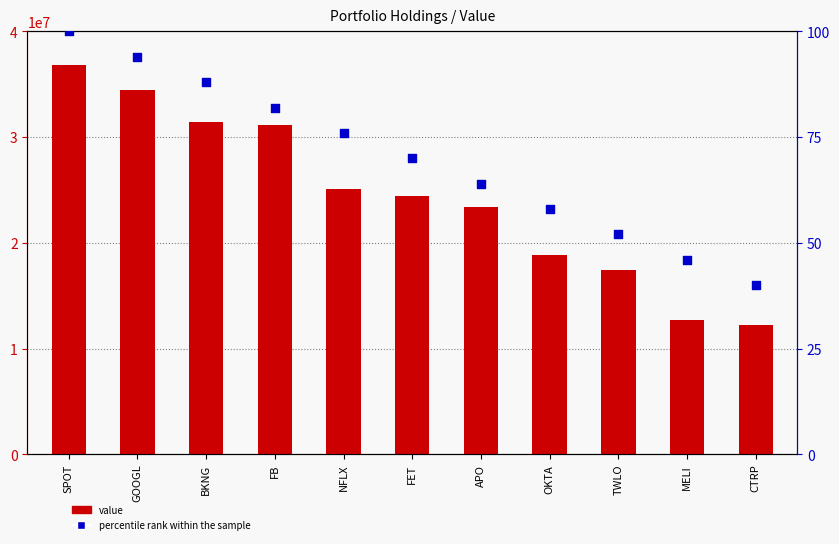

At how many categories does at least one series exceed 3232223?

11